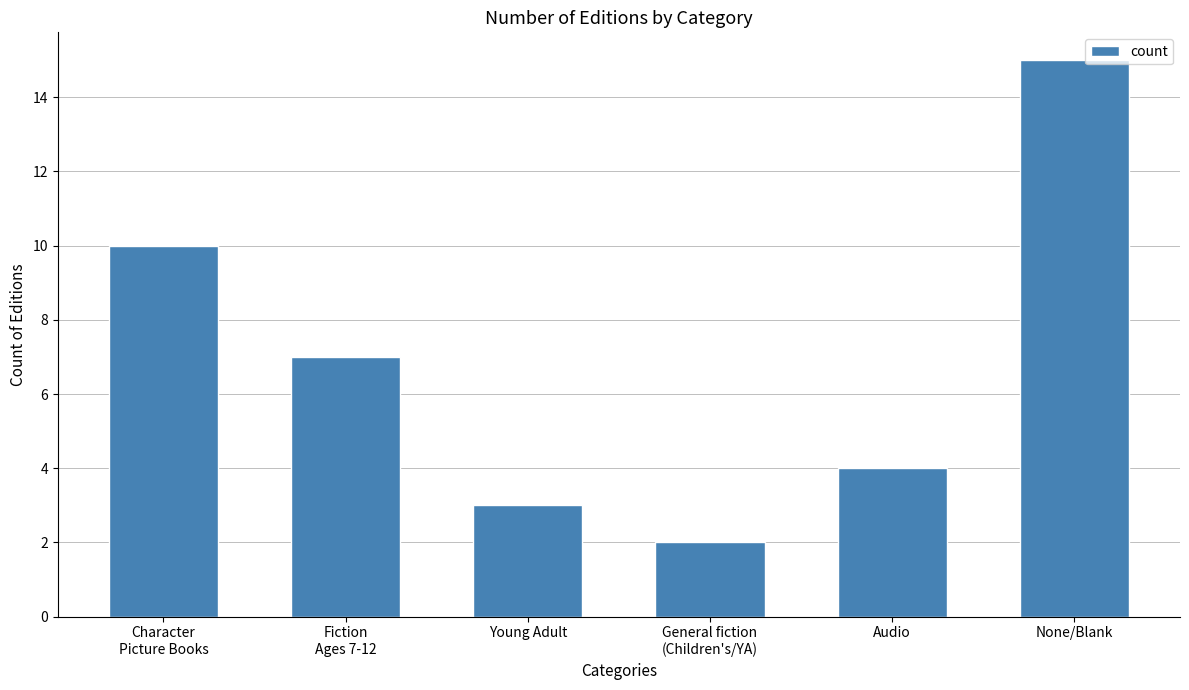

What is the maximum value shown in the chart?

15